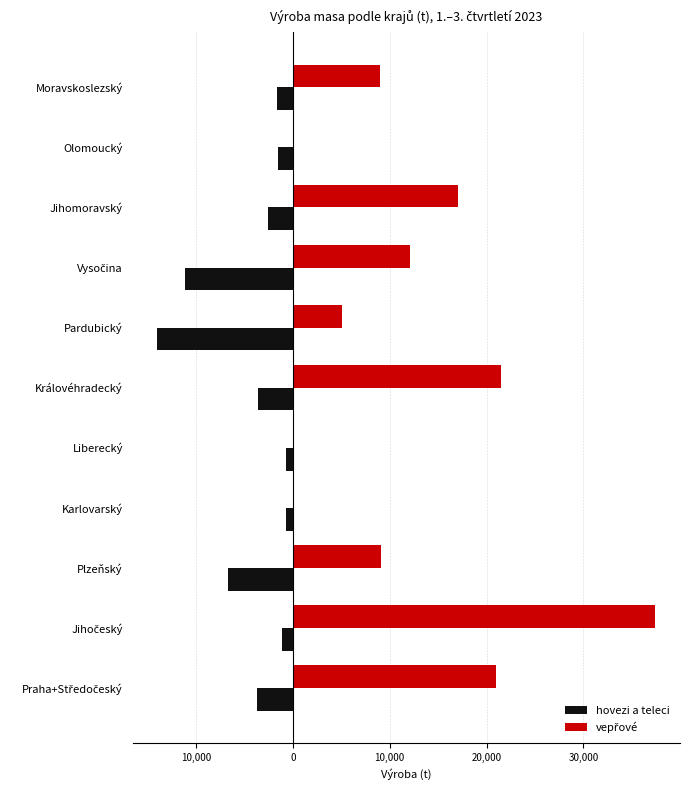

What is the difference between the second highest and minimum values in the hovezi a teleci series?

13287.0